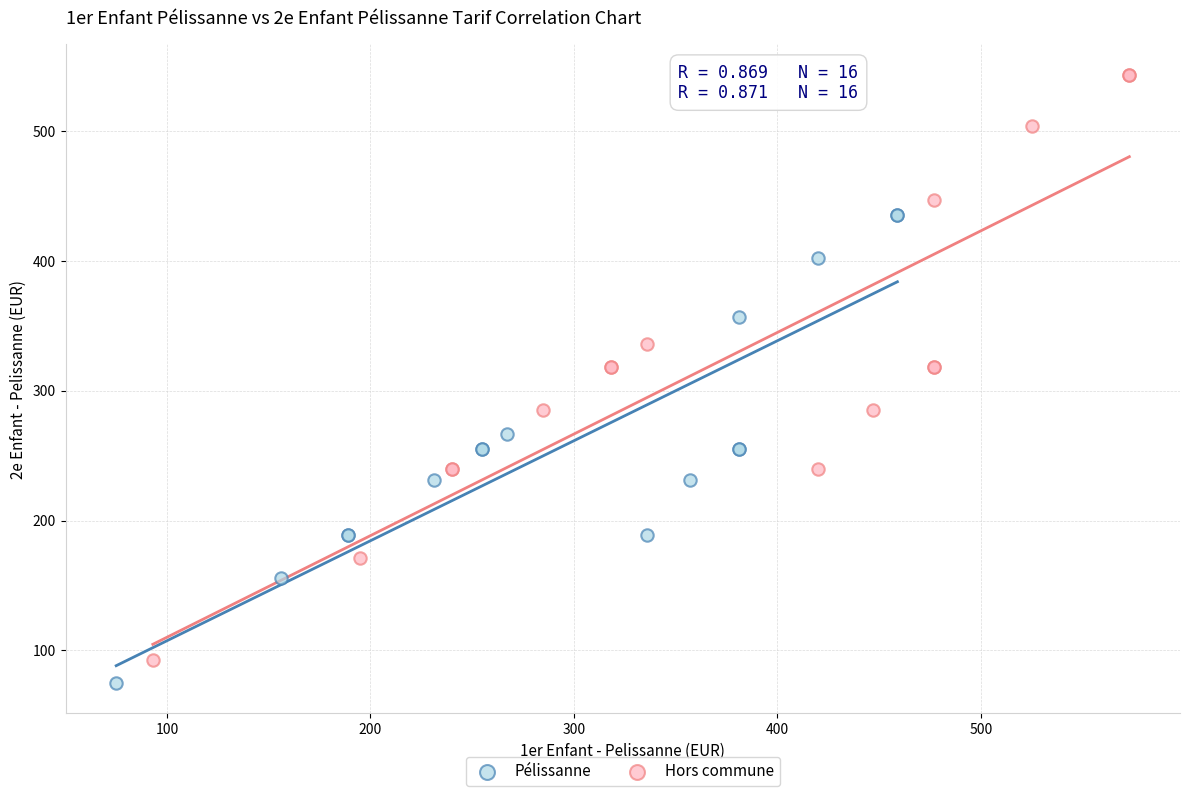

Which series contains the lowest Y value?

Pélissanne